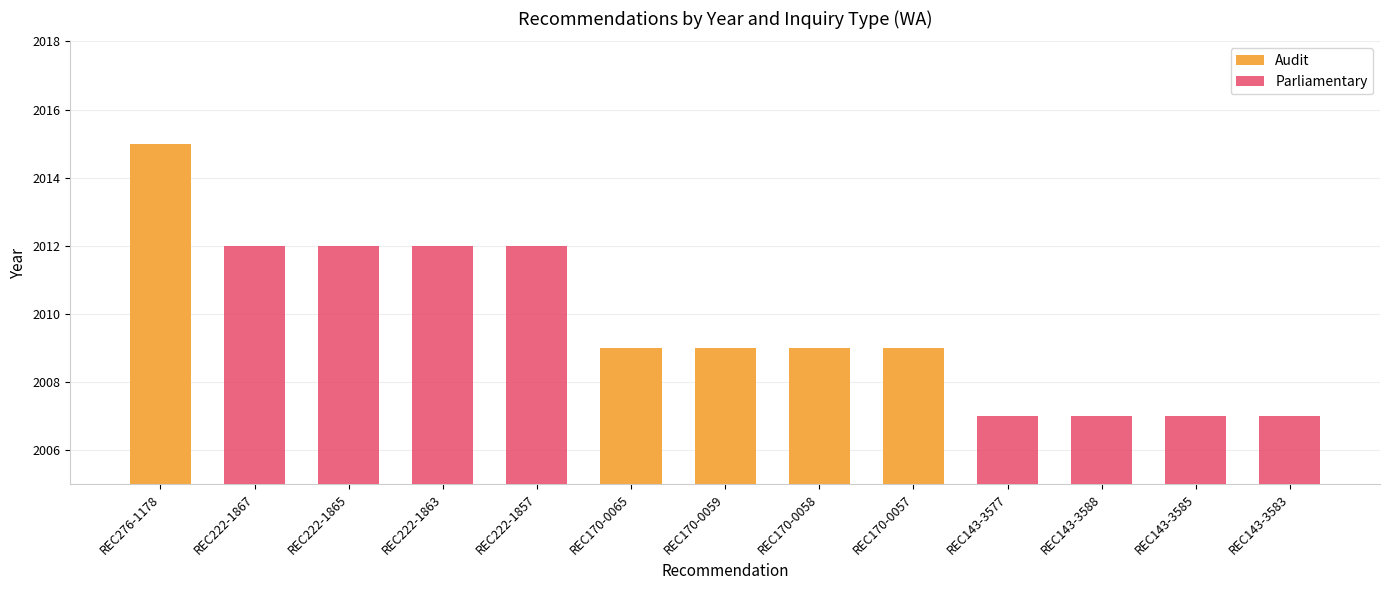

Which series has the largest range (max minus min)?

Audit